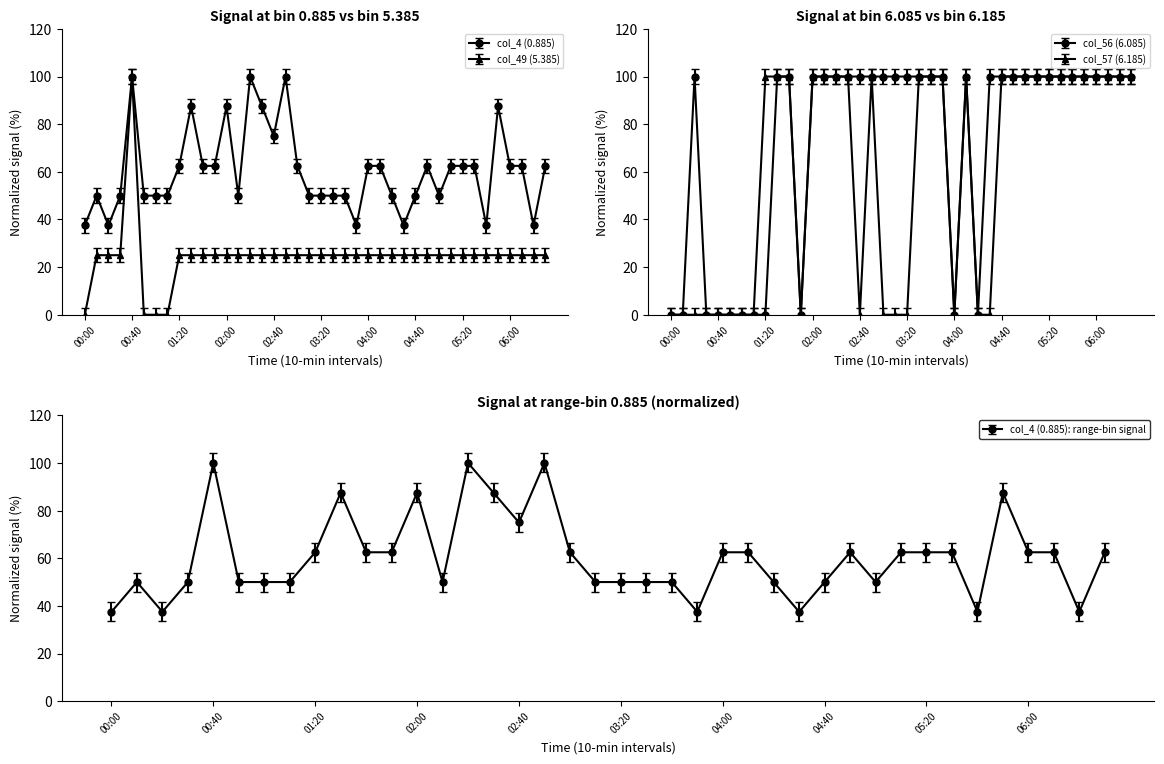

Is it true that col_4 (0.885) equals 33.9 at 00:50?

False